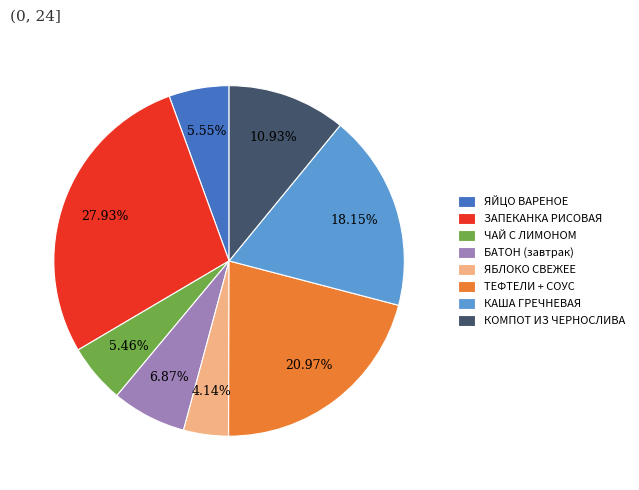

Do КАША ГРЕЧНЕВАЯ and ТЕФТЕЛИ + СОУС together represent more than half of the pie?

No